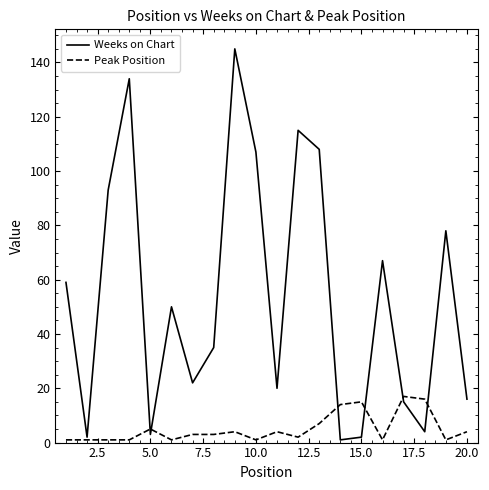

What is the maximum value for Peak Position?

17